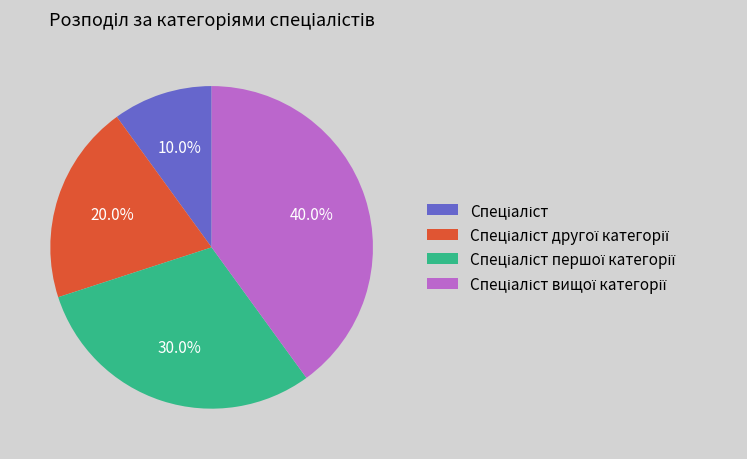

Does any single category account for the majority?

No